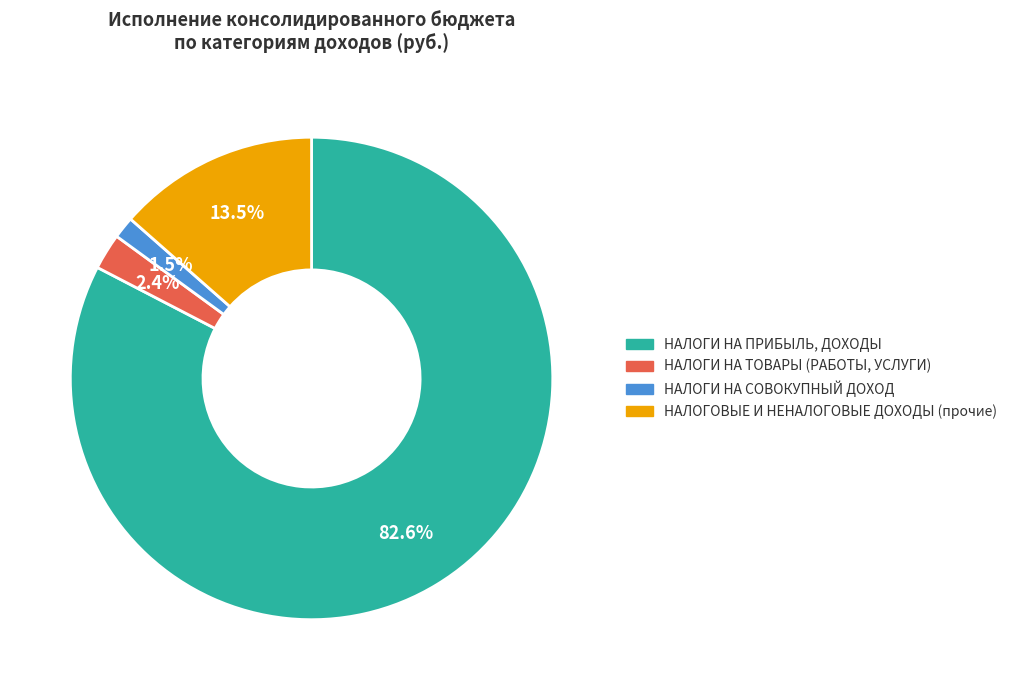

To the nearest percent, what portion does НАЛОГИ НА ПРИБЫЛЬ, ДОХОДЫ represent?

83%